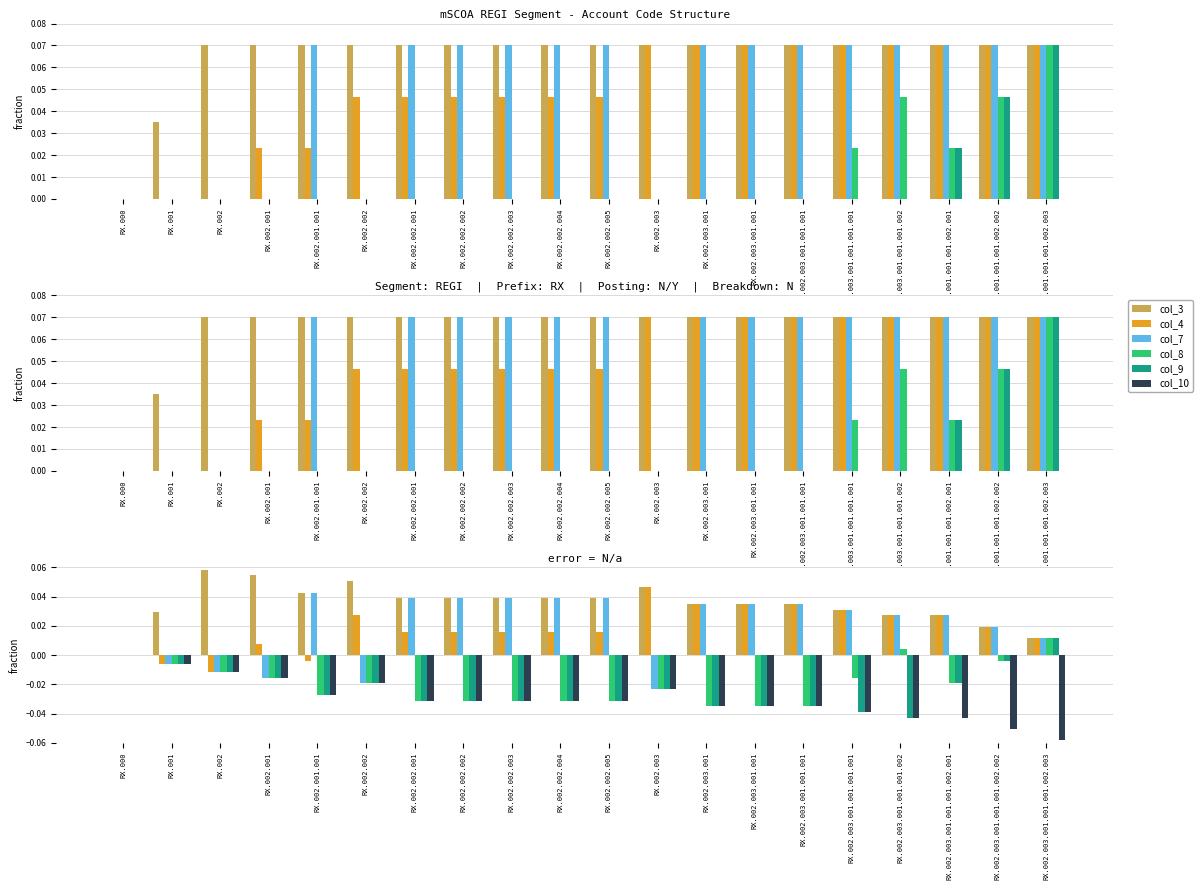

What are all the series names shown in the legend?

col_3, col_4, col_7, col_8, col_9, col_10